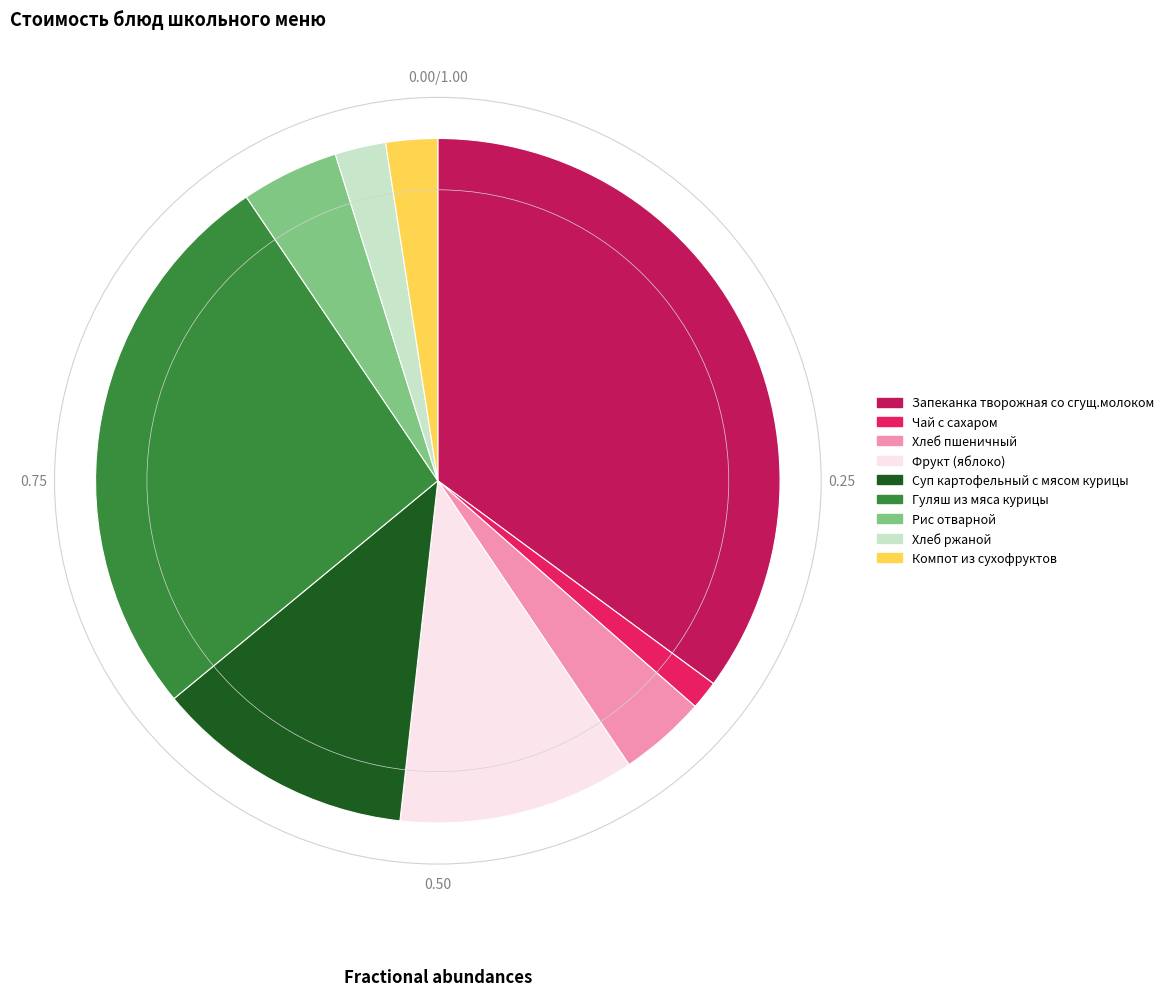

Is there any slice that represents more than half of the pie?

No